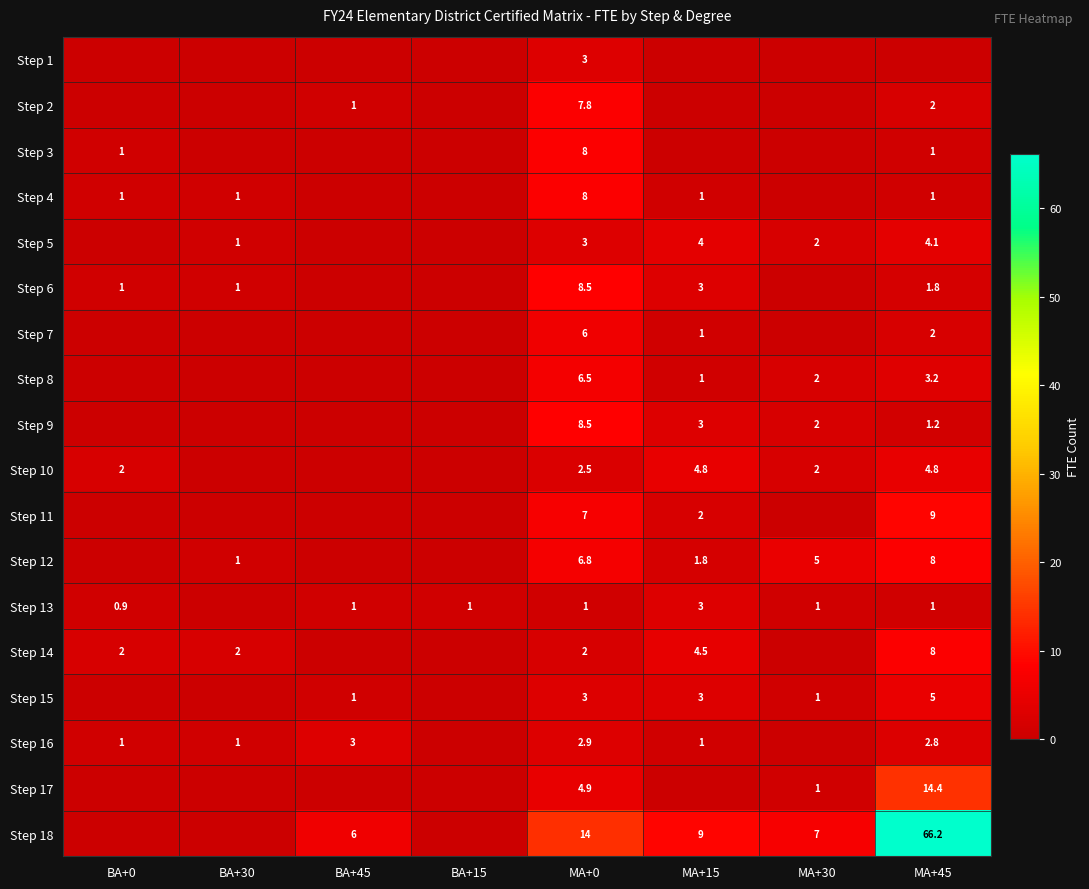

Is it true that Step 7 equals 1.2 at MA+45?

False